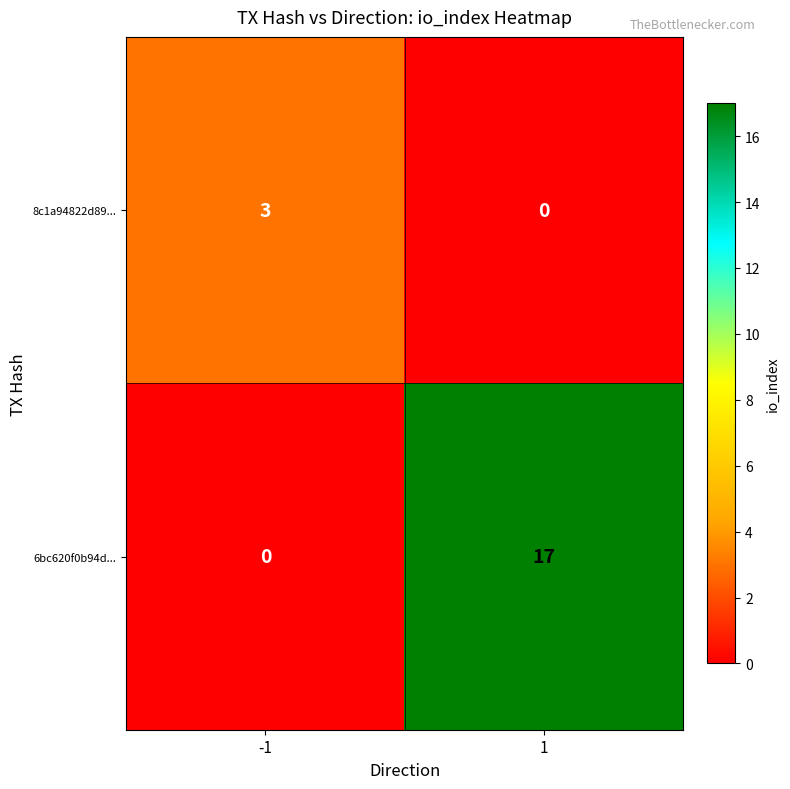

What is the maximum value shown in the chart?

17